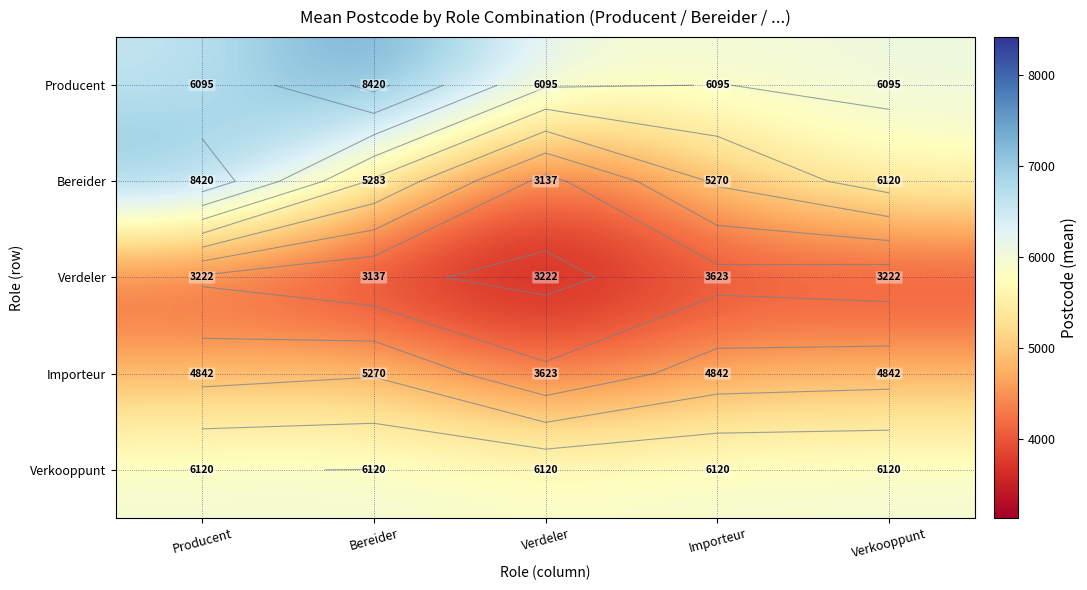

Rank the series by their average value, from highest to lowest.

Producent, Verkooppunt, Bereider, Importeur, Verdeler